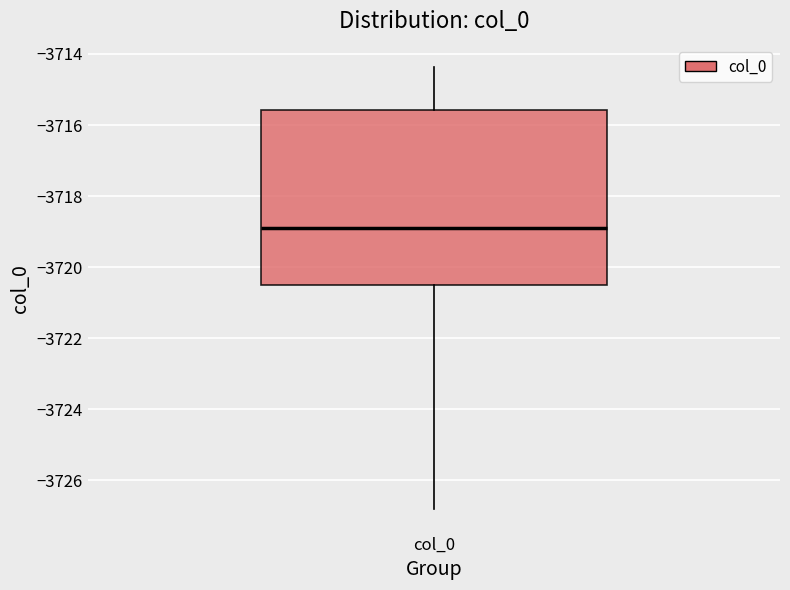

Where is the upper edge of the box for col_0 on the y-axis? The values are not printed on the chart, so give them approximately, as read against the axis.

-3715.6